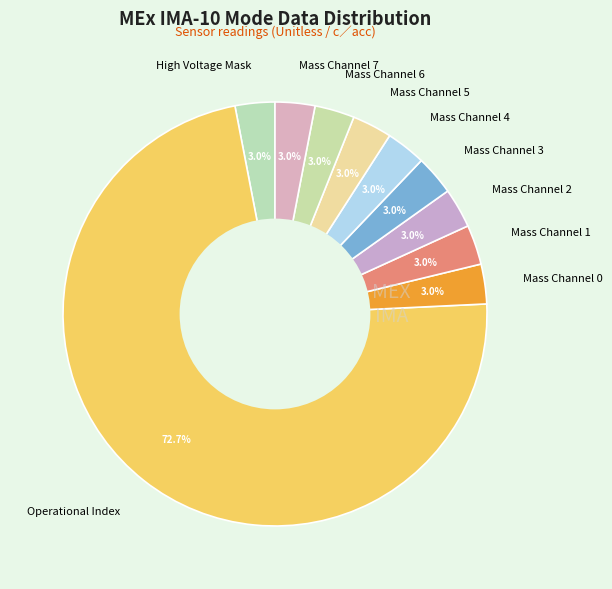

Is there a majority slice in this chart?

Yes